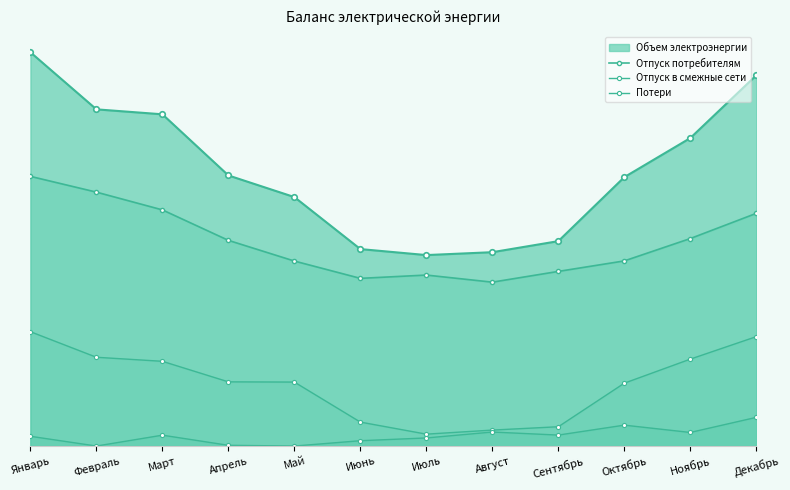

The value of Отпуск потребителям at Август is 3354007. True or false?

True